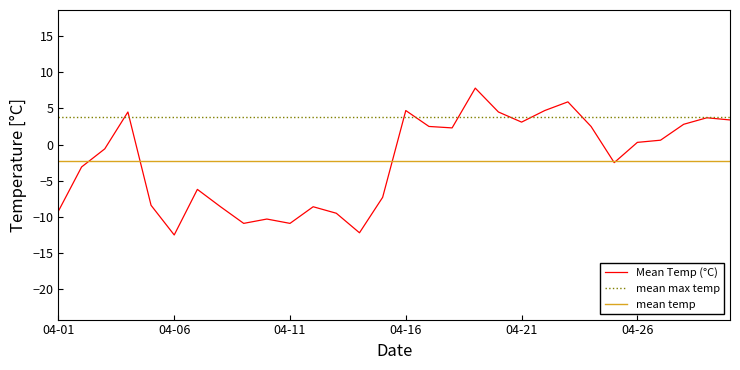

True or false: Mean Temp (°C) has more than 2 points higher than both neighbors.

True